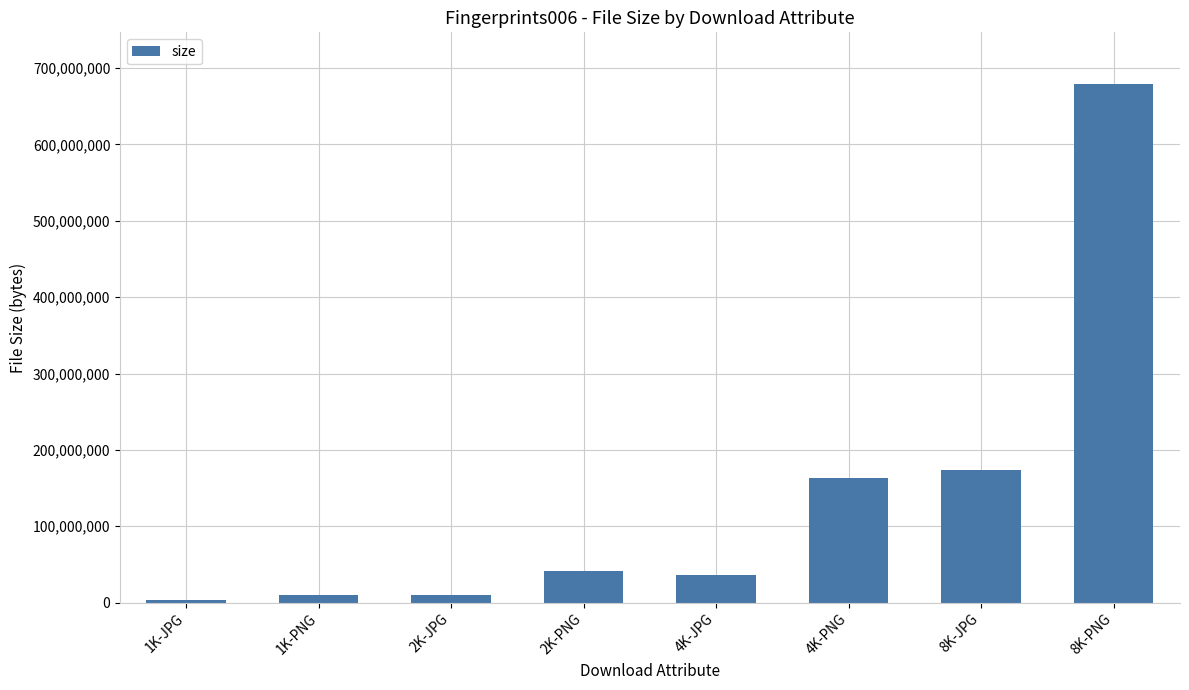

What is the label of the 5th bar from the left?

4K-JPG